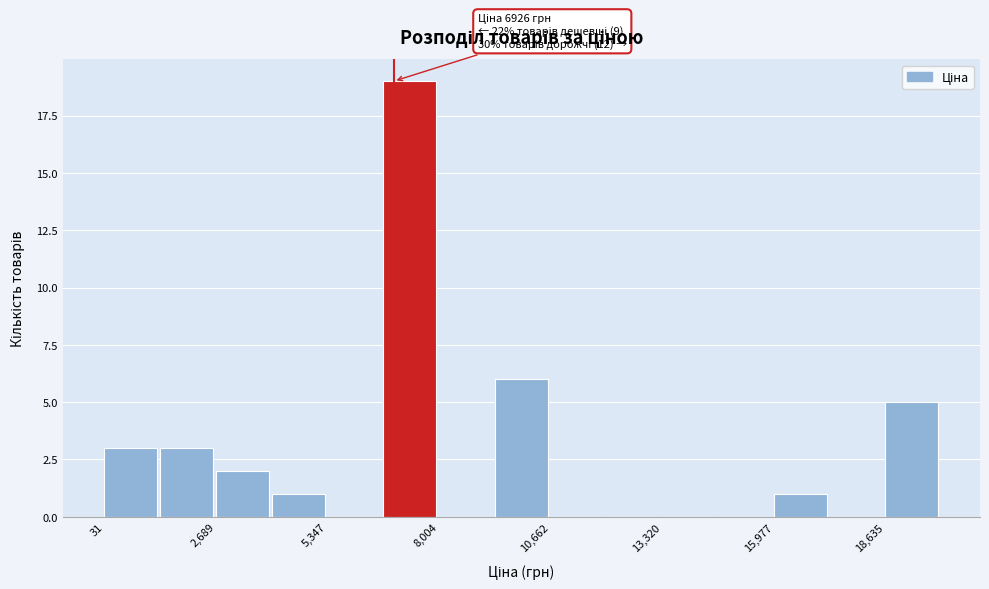

Around what value on the x-axis is the tallest bar? Give the approximate position of its centre, as read against the axis.

7500